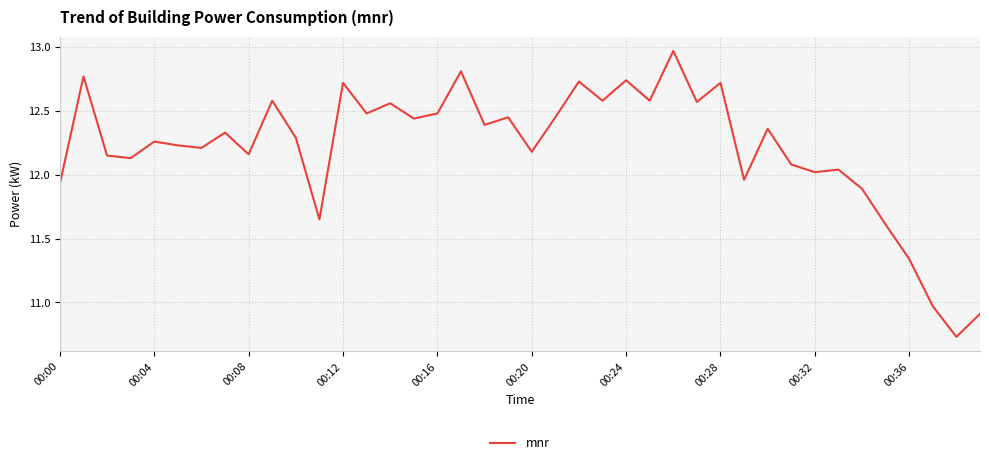

What is the difference between the maximum and minimum values?

2.2